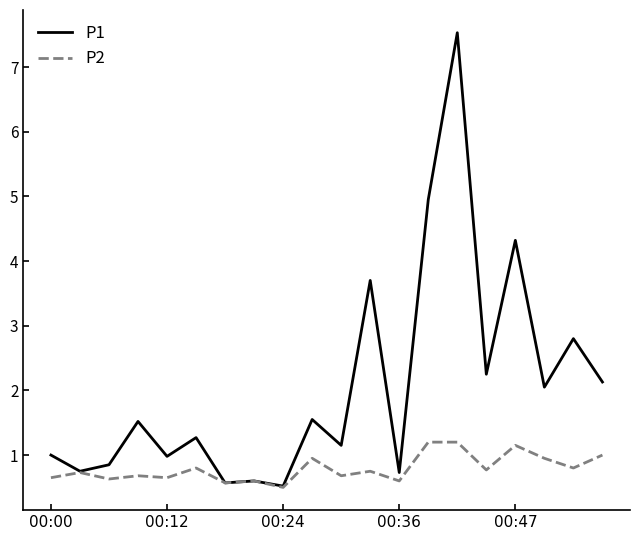

Which series has the largest total across all categories?

P1